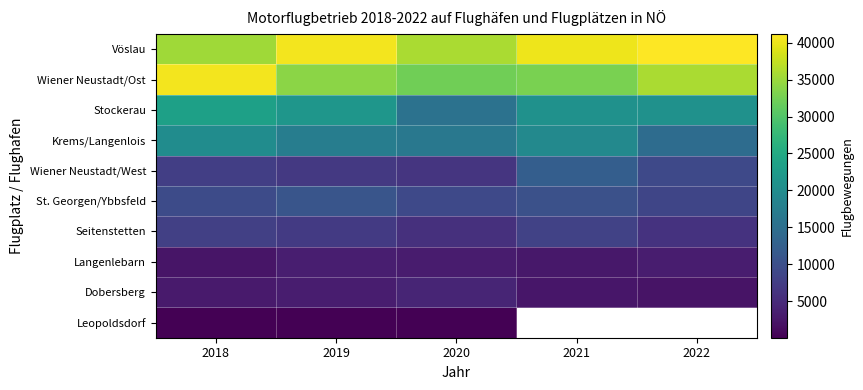

What is the approximate value of Stockerau at 2018?

23348.0